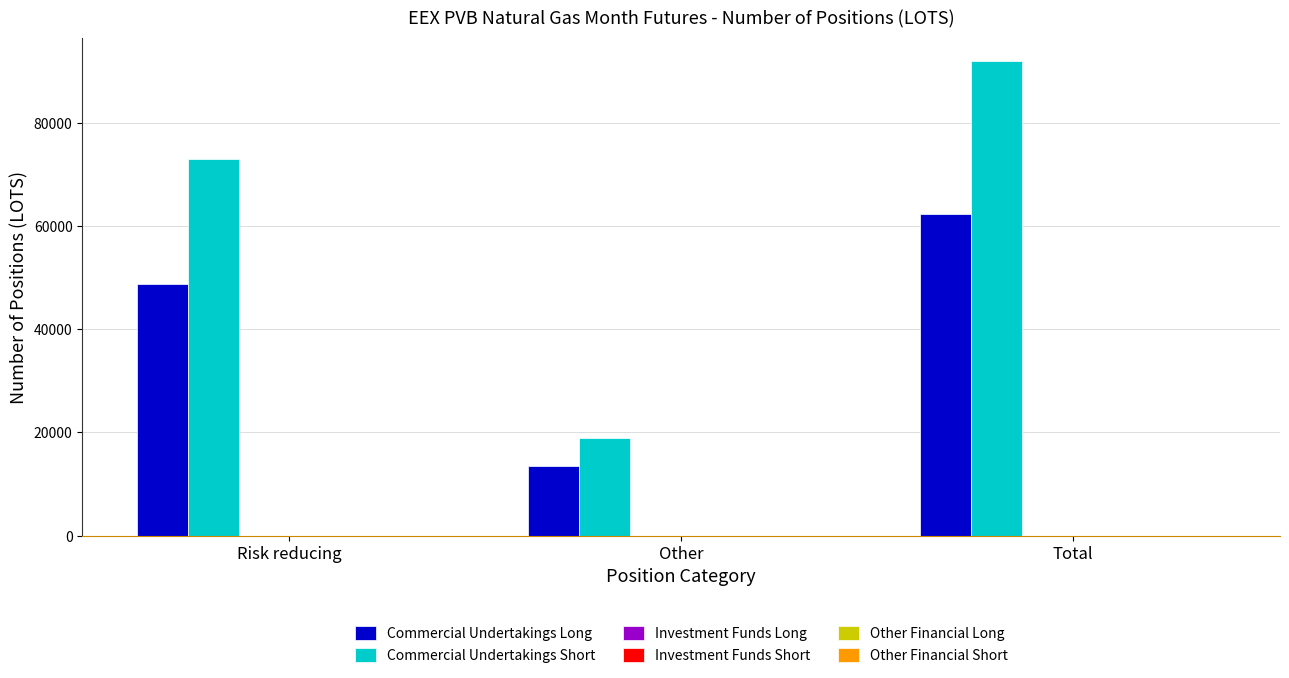

What is the smallest value displayed?

13560